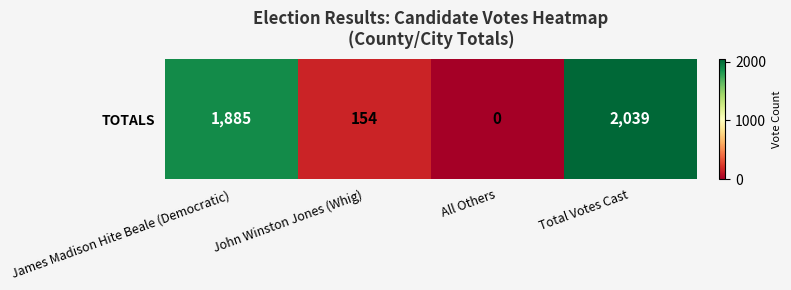

Count the number of data series in this chart.

1